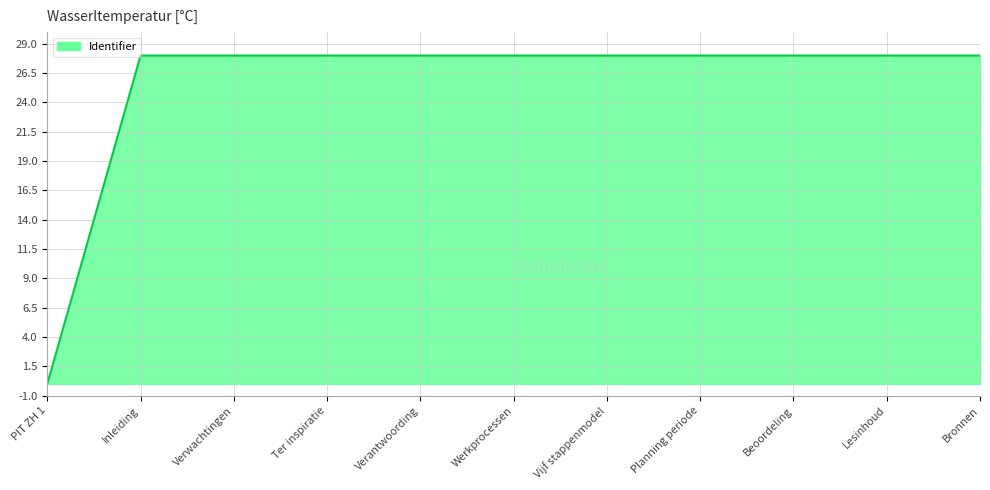

Reading left to right, list all the values displayed in this chart.

PIT ZH 1=0.0	Inleiding=28.0	Verwachtingen=28.0	Ter inspiratie=28.0	Verantwoording=28.0	Werkprocessen=28.0	Vijf stappenmodel=28.0	Planning periode=28.0	Beoordeling=28.0	Lesinhoud=28.0	Bronnen=28.0